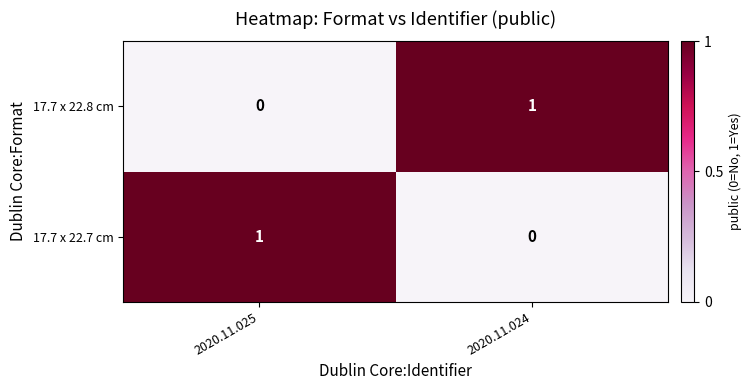

Reading left to right, extract all data points from this chart.

17.7 x 22.8 cm: 2020.11.025=0	2020.11.024=1
17.7 x 22.7 cm: 2020.11.025=1	2020.11.024=0